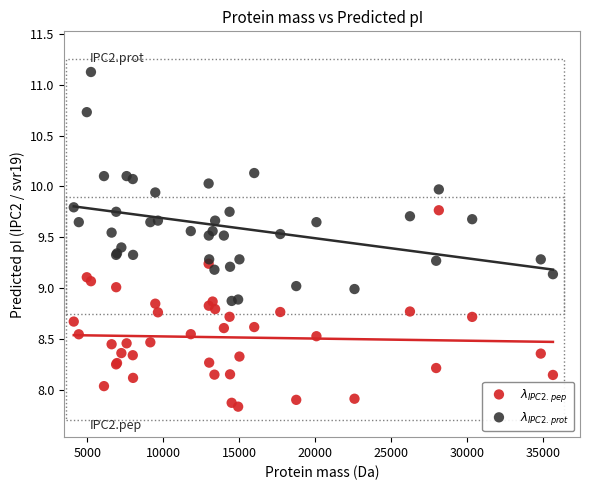

What are all the series names shown in the legend?

$\lambda_{IPC2.pep}$, $\lambda_{IPC2.prot}$